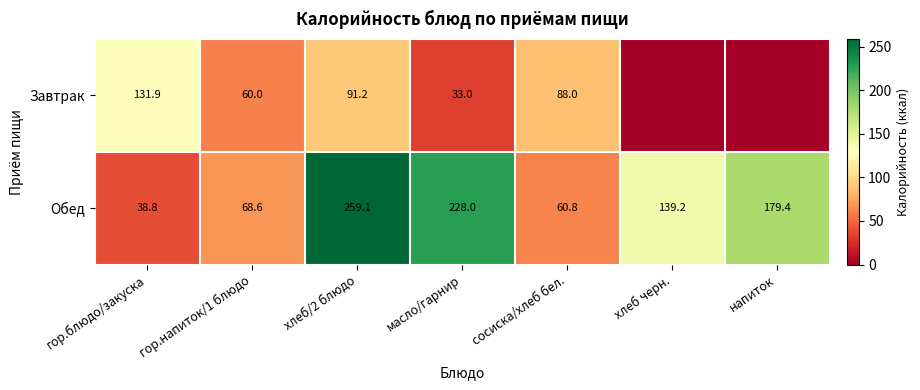

What is the total value across all series at сосиска/хлеб бел.?

148.8